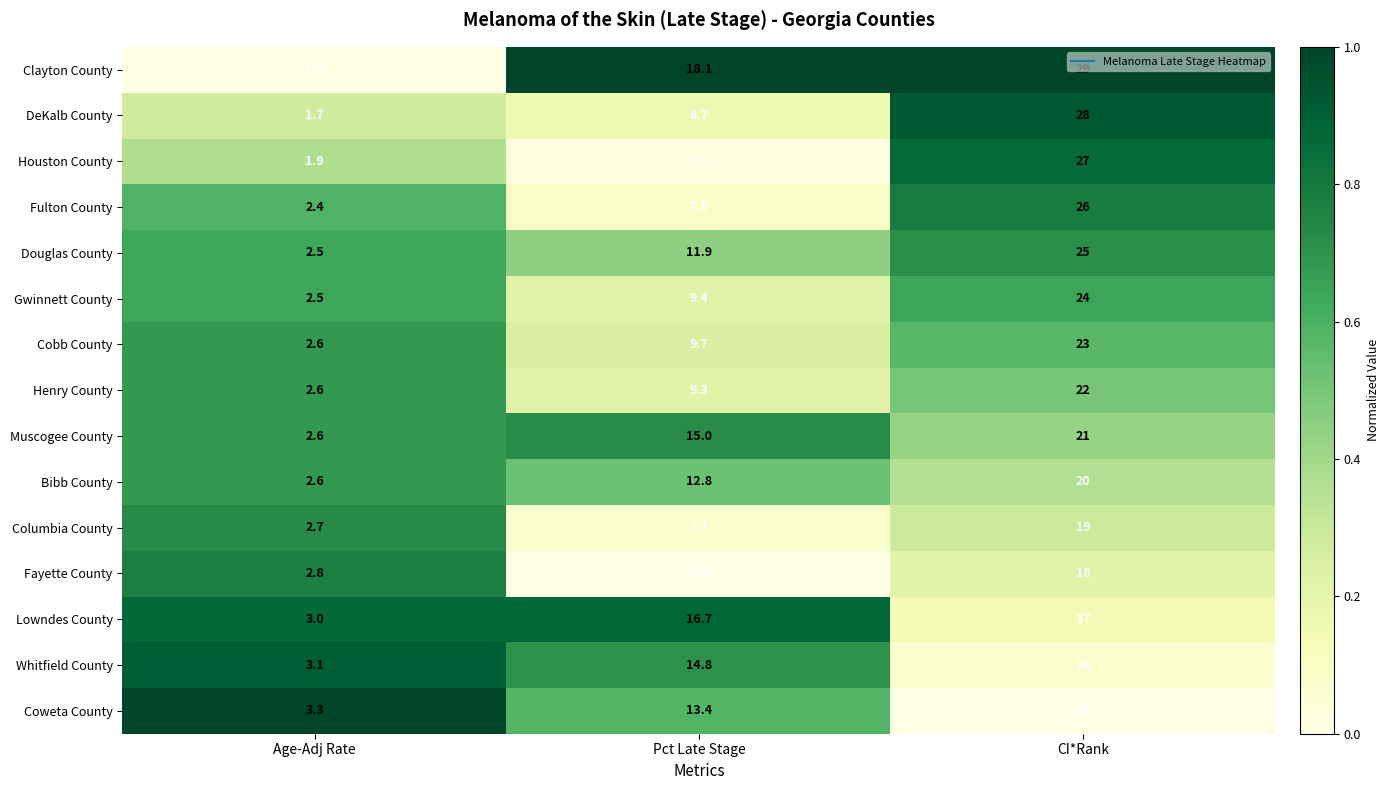

Which series has the widest spread of values?

Clayton County